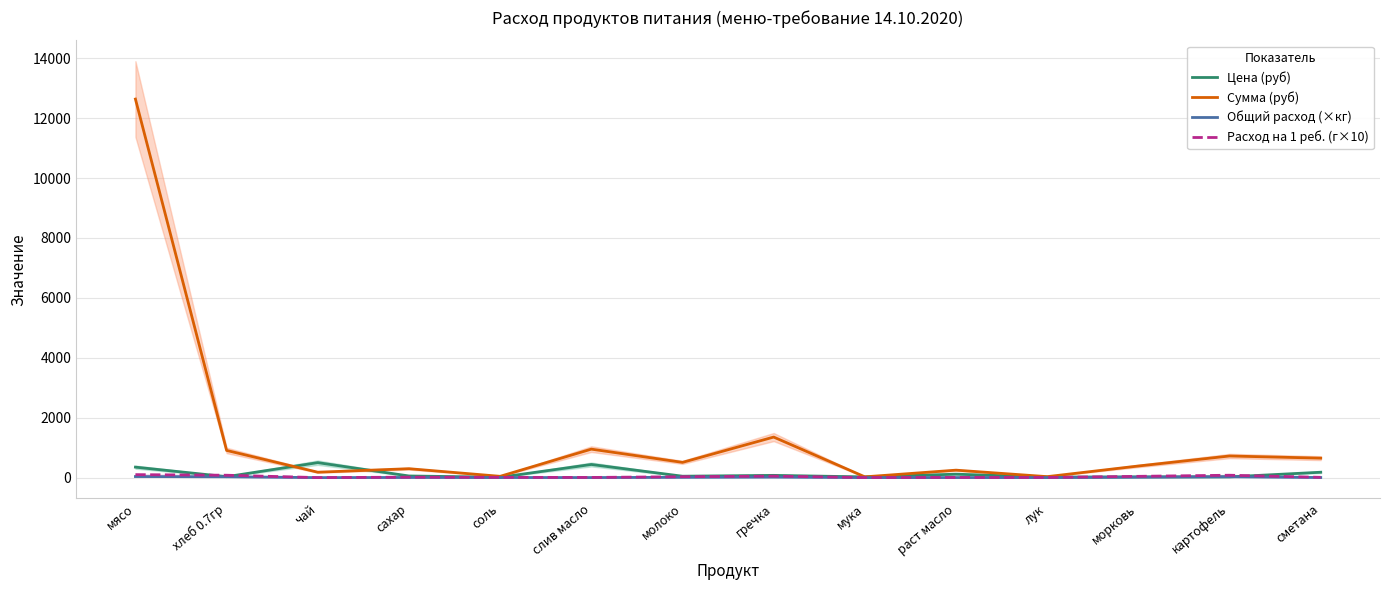

Is it true that Сумма (руб) equals 163.6 at сахар?

False